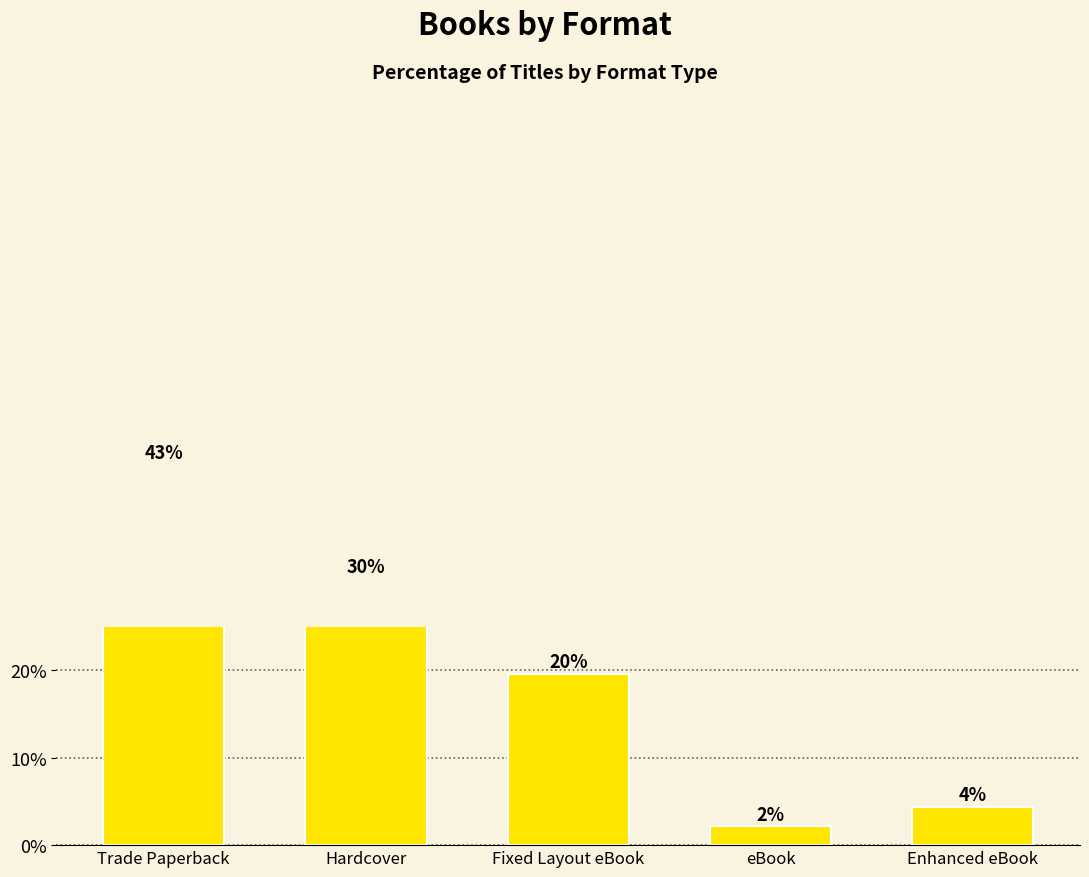

Reading right to left, transcribe all the data shown in this chart.

Enhanced eBook=4.3	eBook=2.2	Fixed Layout eBook=19.6	Hardcover=30.4	Trade Paperback=43.5